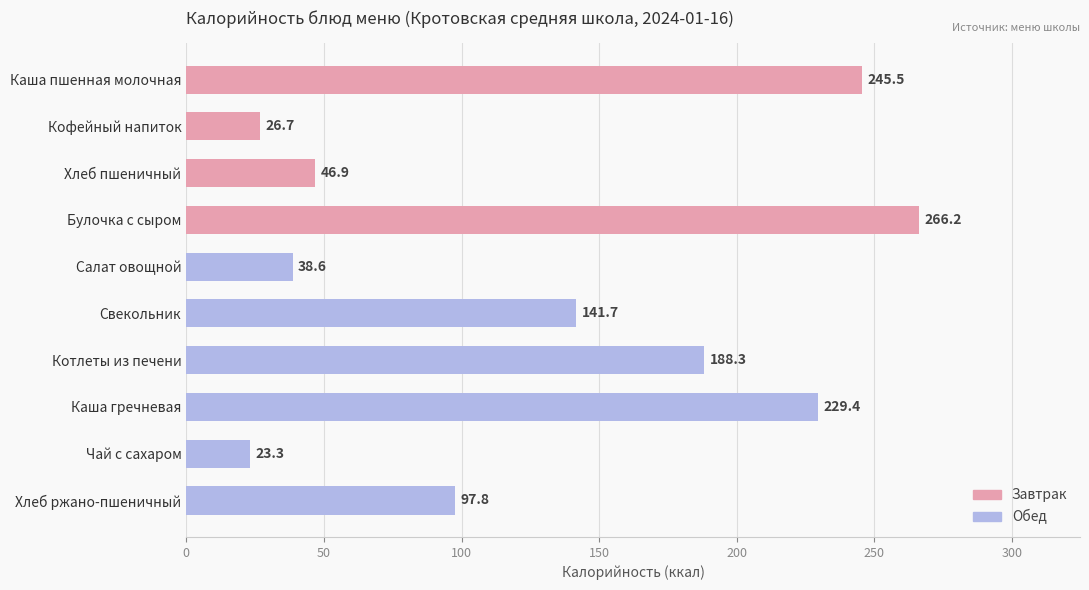

How many values are below 141?

5